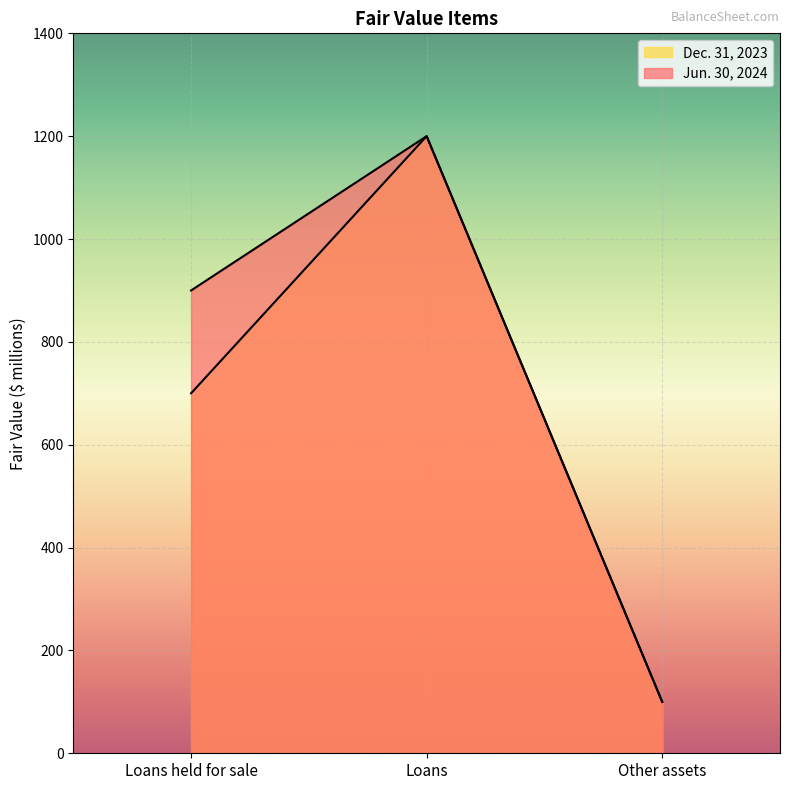

Which series changed the most between Loans held for sale and Loans?

Dec. 31, 2023